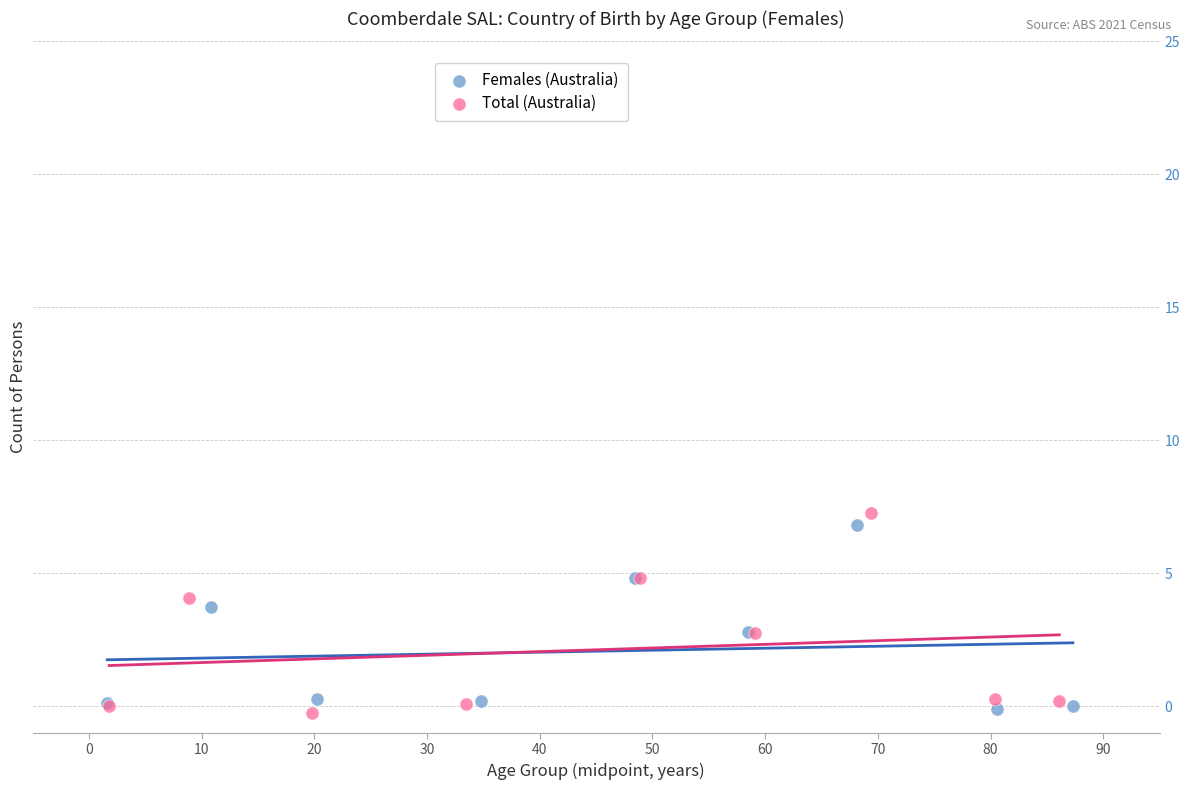

Which series has the largest Y range (max minus min)?

Total (Australia)